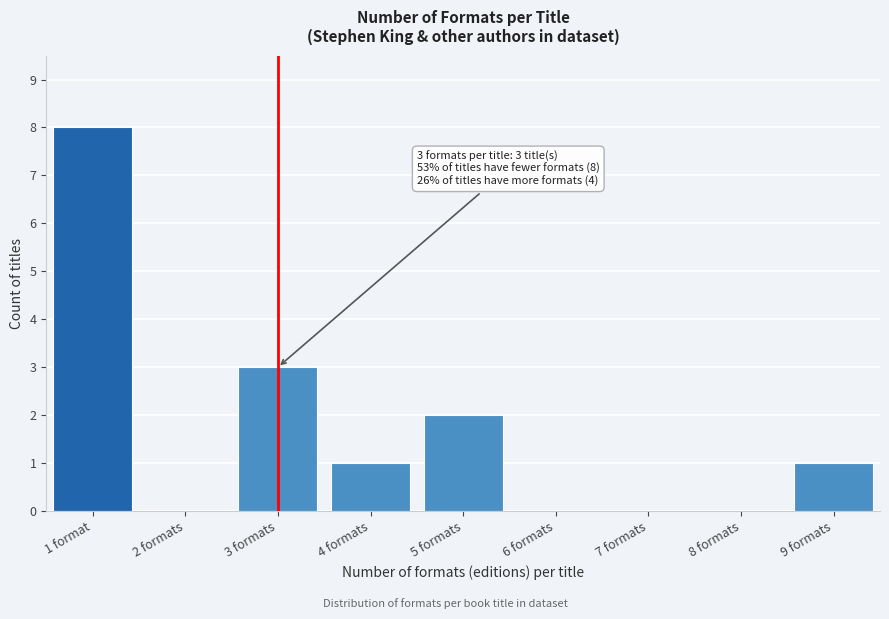

Reading left to right, list all the values displayed in this chart.

1 format=8	2 formats=0	3 formats=3	4 formats=1	5 formats=2	6 formats=0	7 formats=0	8 formats=0	9 formats=1